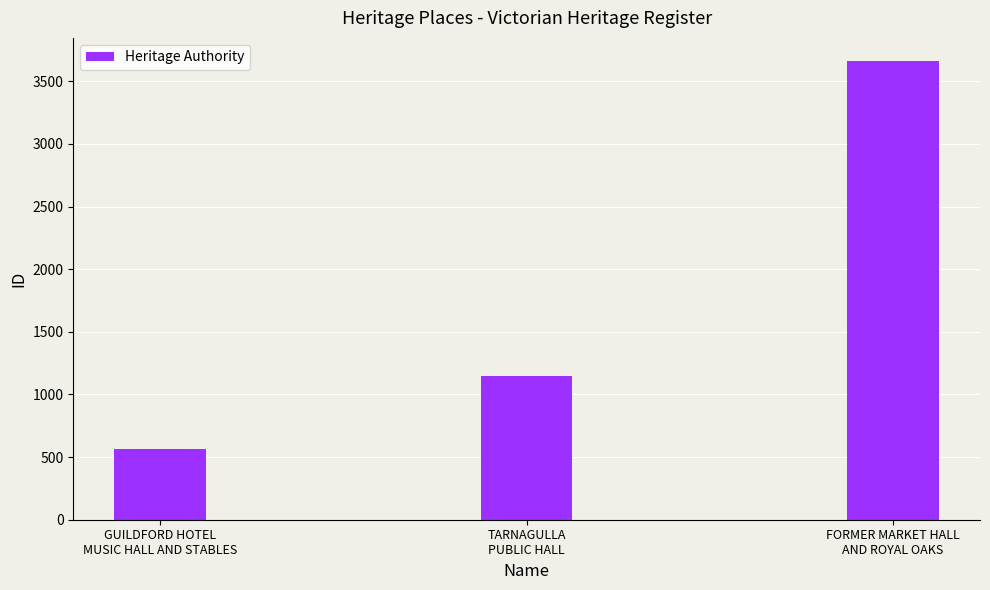

What is the minimum value shown in the chart?

562